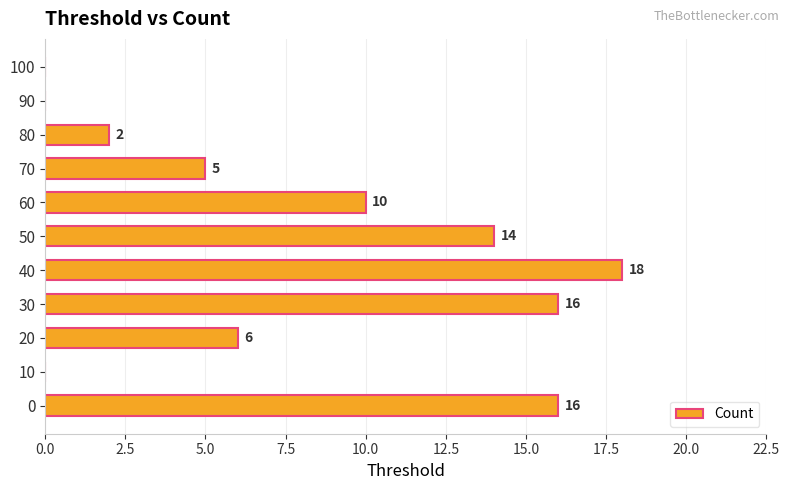

What is the sum of the values at 20 and 60?

16